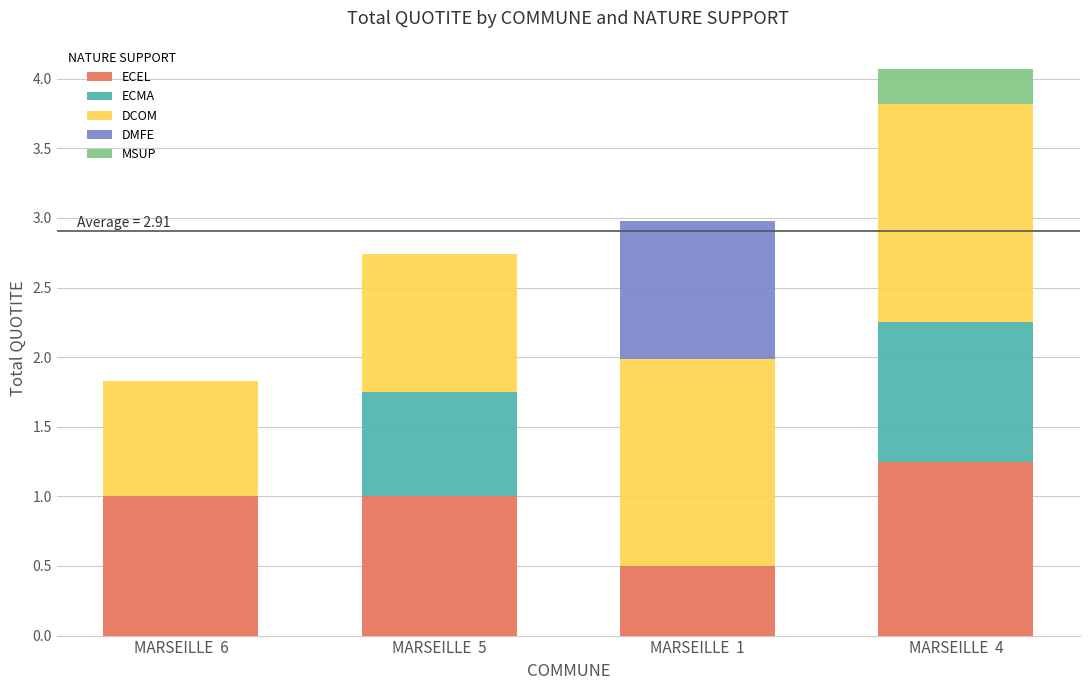

At which category is the sum across all series the highest?

MARSEILLE  4